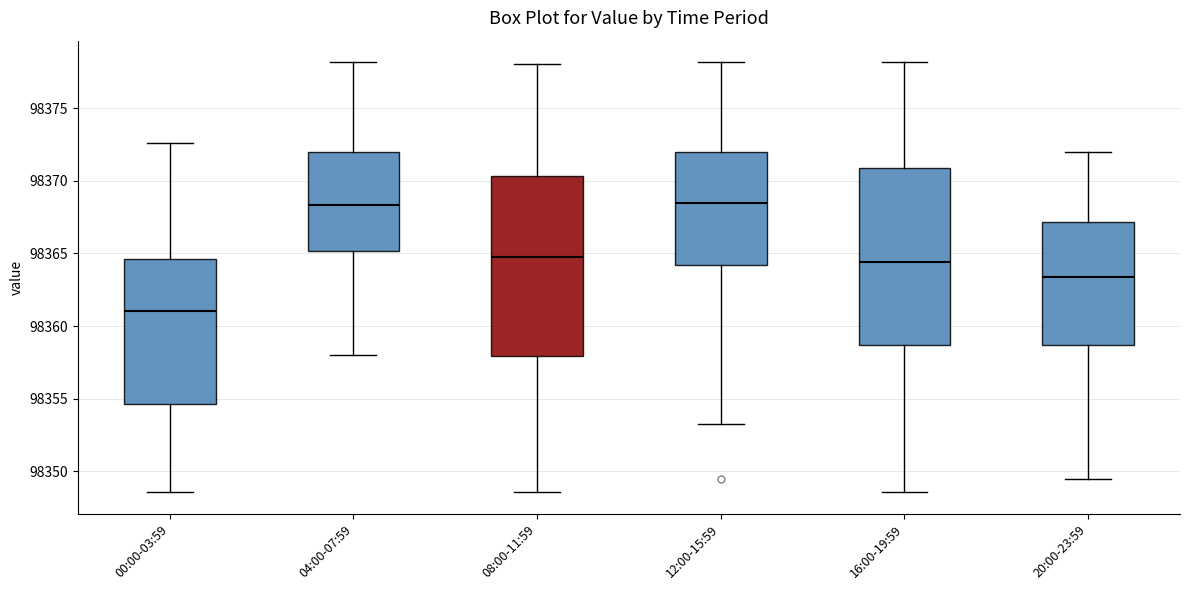

Reading left to right, read every box against the y-axis: the position of its median line, the range the box covers, and the ends of its whiskers. The values are not printed on the chart, so give them approximately, as read against the axis.

00:00-03:59: median 98361.0, box 98354.5 to 98364.5, whiskers 98348.5 to 98372.5
04:00-07:59: median 98368.5, box 98365.0 to 98372.0, whiskers 98358.0 to 98378.0
08:00-11:59: median 98365.0, box 98358.0 to 98370.5, whiskers 98348.5 to 98378.0
12:00-15:59: median 98368.5, box 98364.0 to 98372.0, whiskers 98353.5 to 98378.0
16:00-19:59: median 98364.5, box 98358.5 to 98371.0, whiskers 98348.5 to 98378.0
20:00-23:59: median 98363.5, box 98358.5 to 98367.0, whiskers 98349.5 to 98372.0